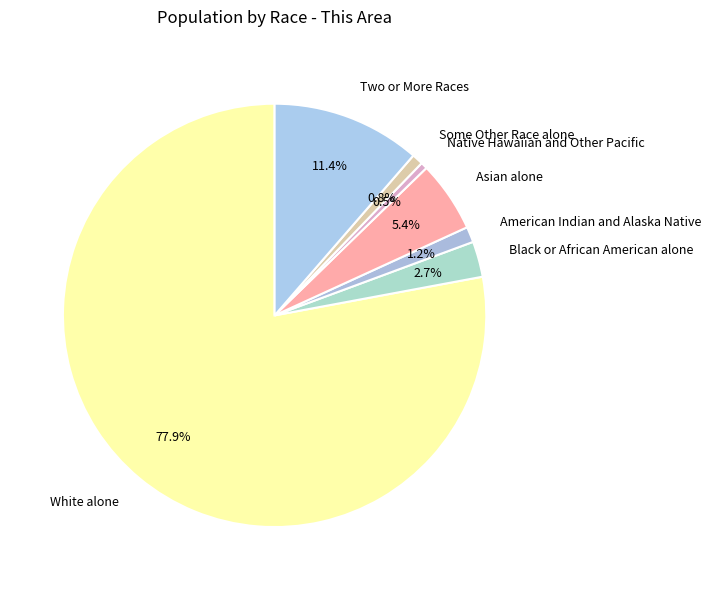

How many slices are in this pie chart?

7